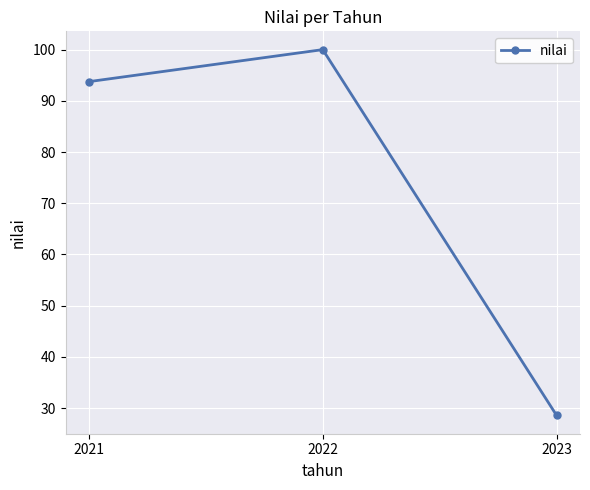

At which label is the value closest to 64?

2021